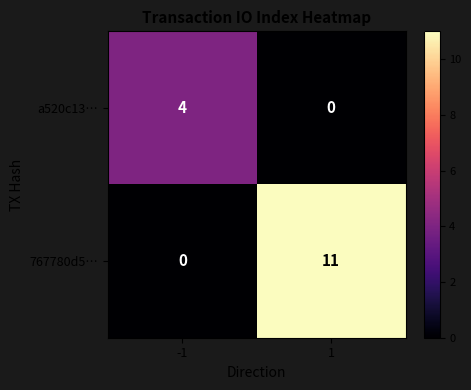

Which series has the largest total across all categories?

767780d5…